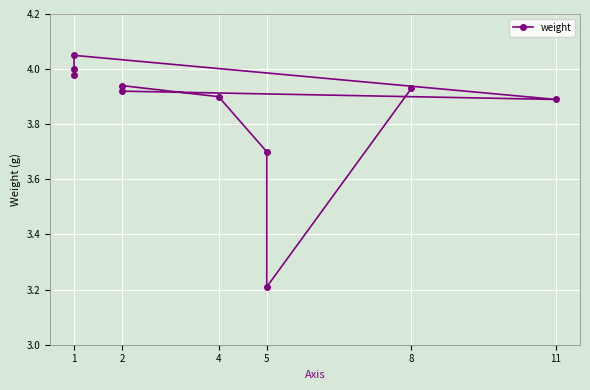

Reading right to left, extract all data points from this chart.

3.9	3.2	3.7	3.9	3.9	3.9	3.9	4.0	4.0	4.0